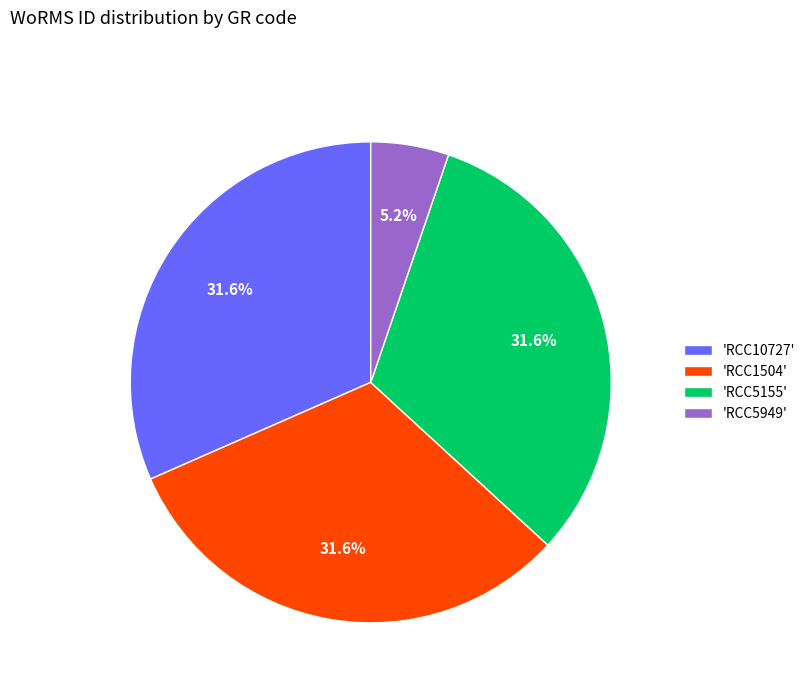

What percentage do 'RCC5155' and 'RCC1504' together represent?

63.2%